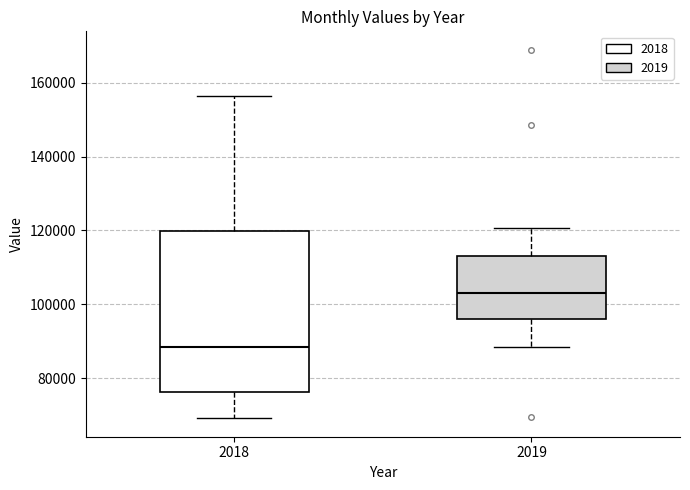

Which box's median line is the lowest?

2018